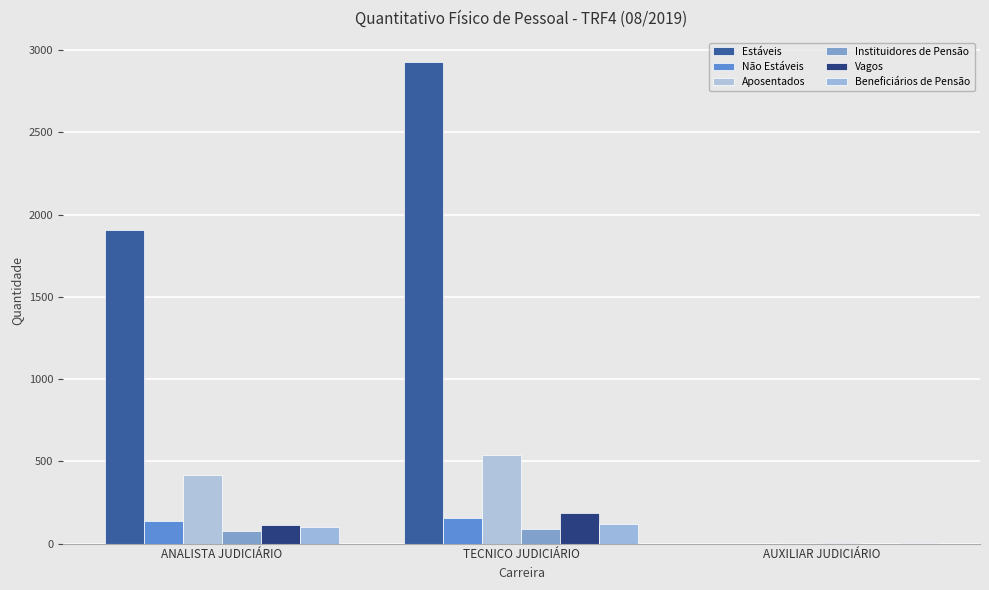

What is the sum of all Beneficiários de Pensão values?

222